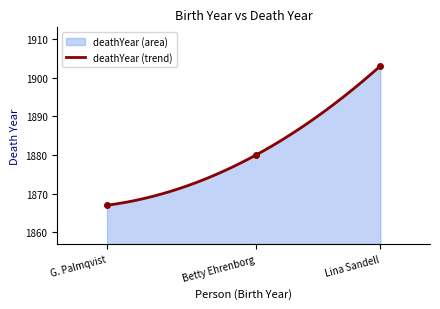

Count the values in the range 1867 to 1903.

3